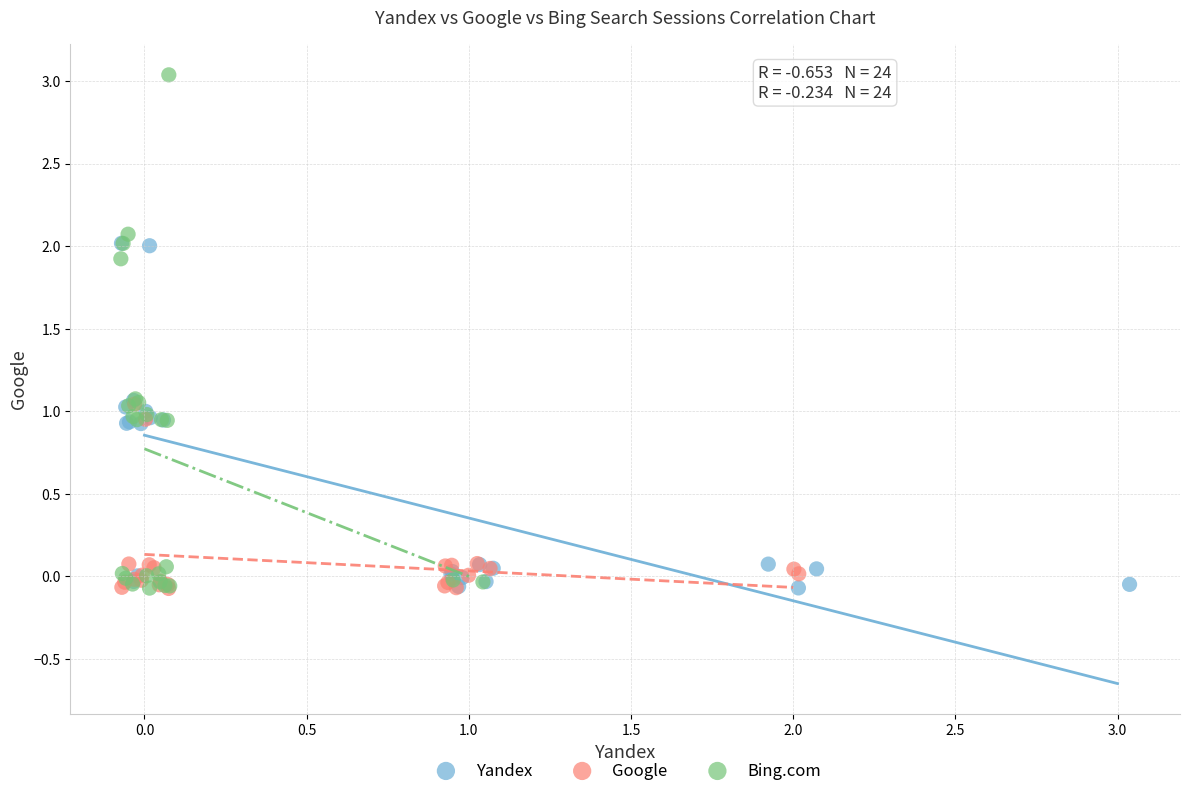

Which series reaches the maximum Y coordinate?

Bing.com